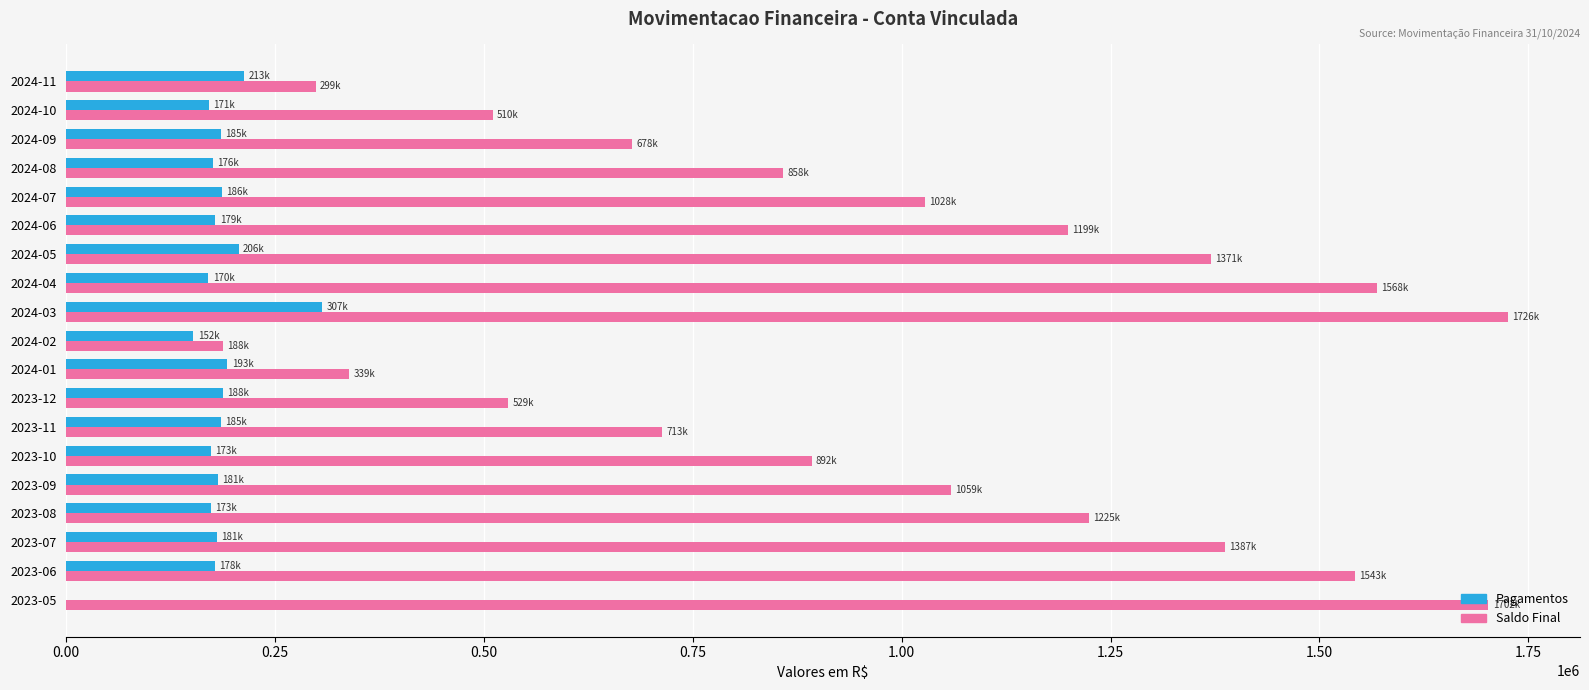

What are all the series names shown in the legend?

Pagamentos, Saldo Final